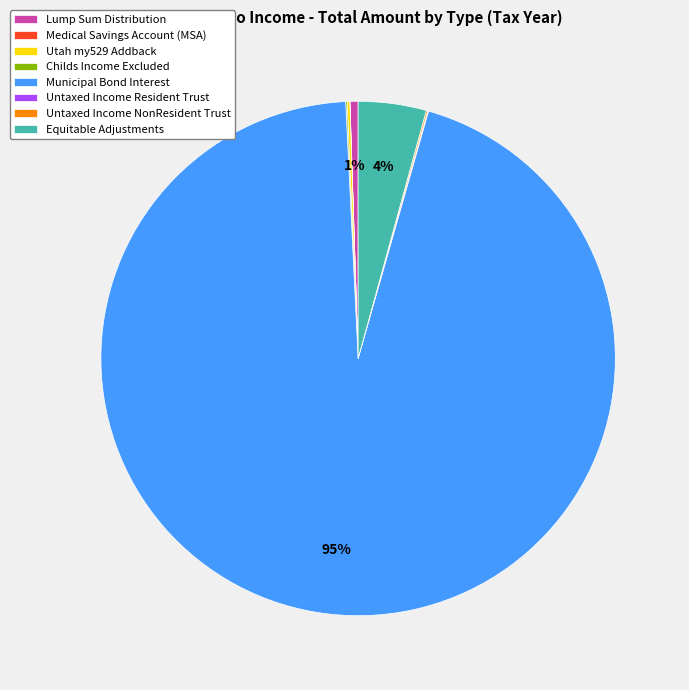

Is Municipal Bond Interest the majority of the pie?

Yes